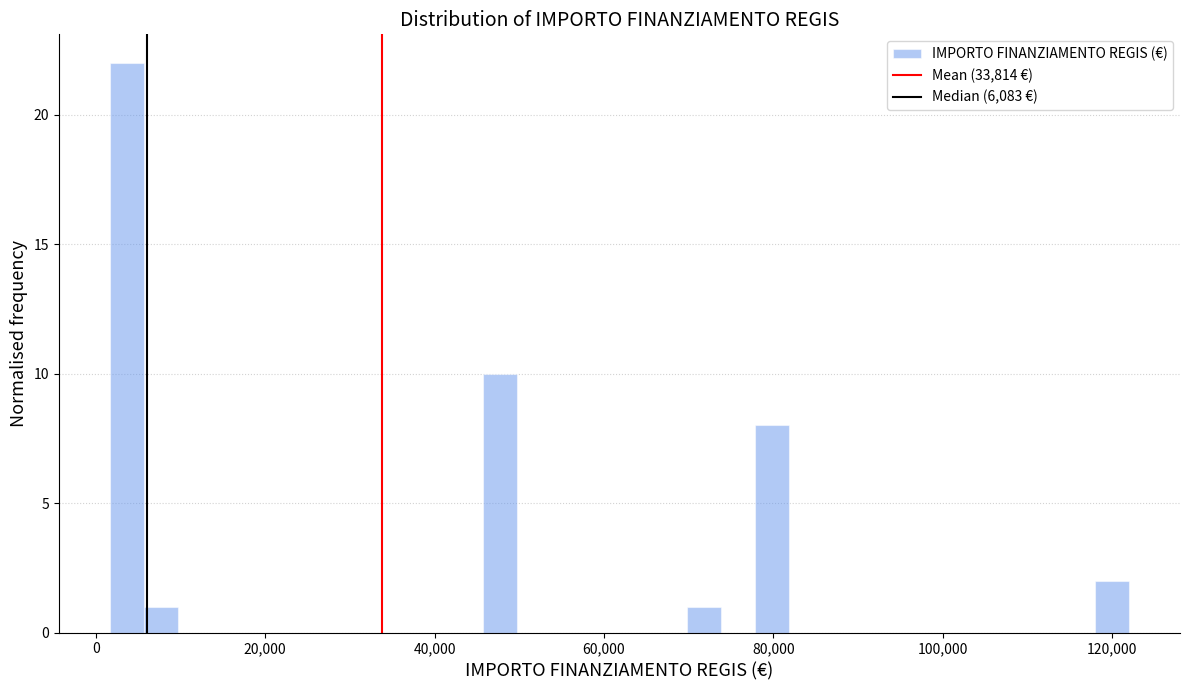

Around what value on the x-axis is the tallest bar? Give the approximate position of its centre, as read against the axis.

4000